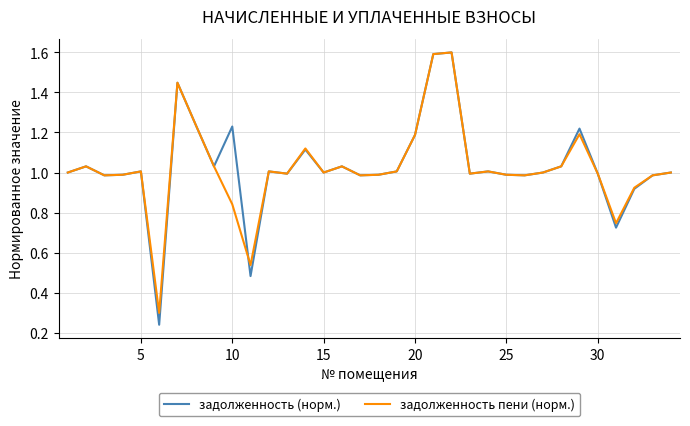

Which series has the widest spread of values?

задолженность (норм.)